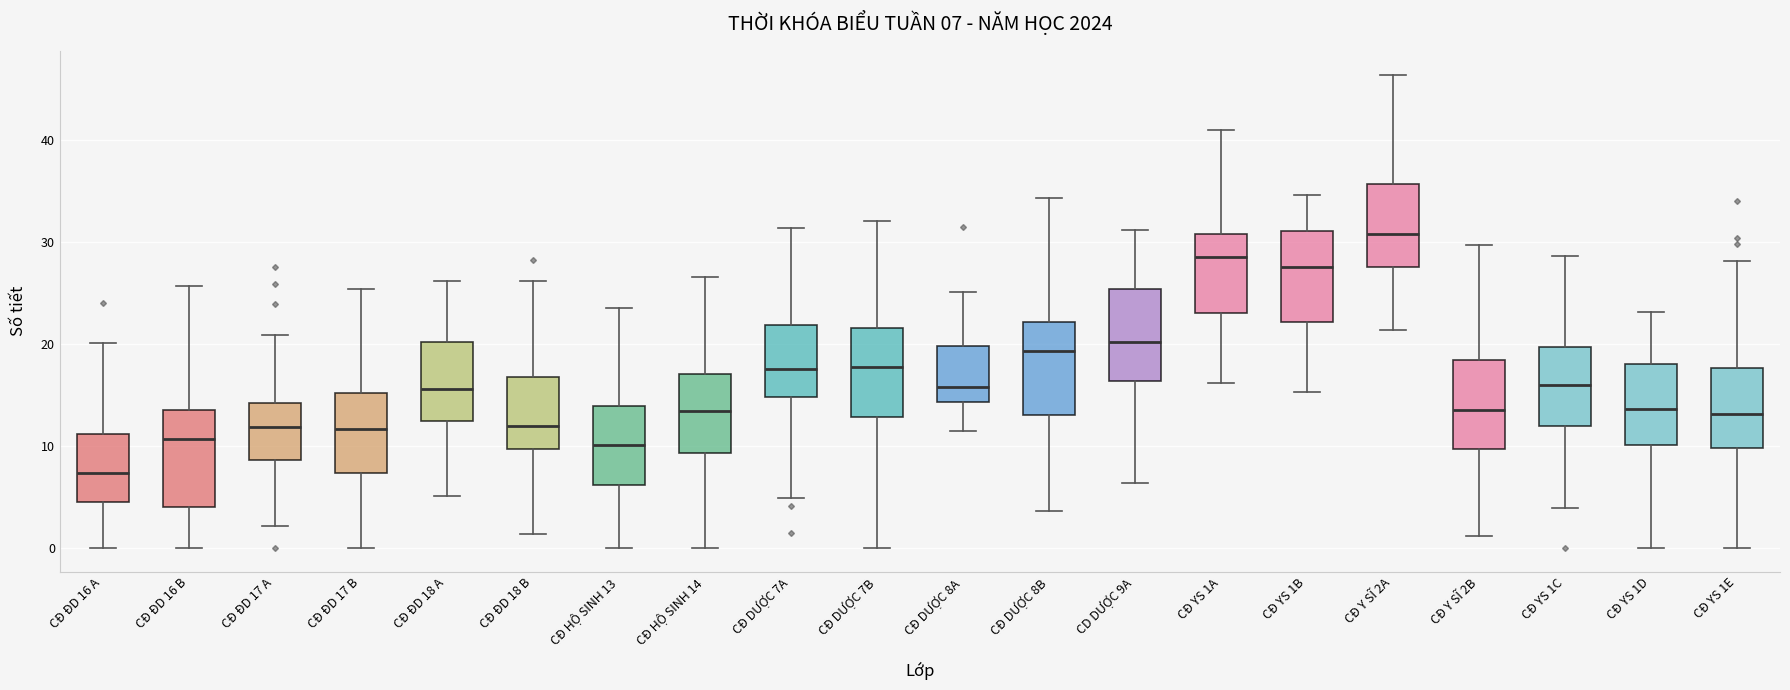

Which box's median line is the lowest?

CĐ ĐD 16 A